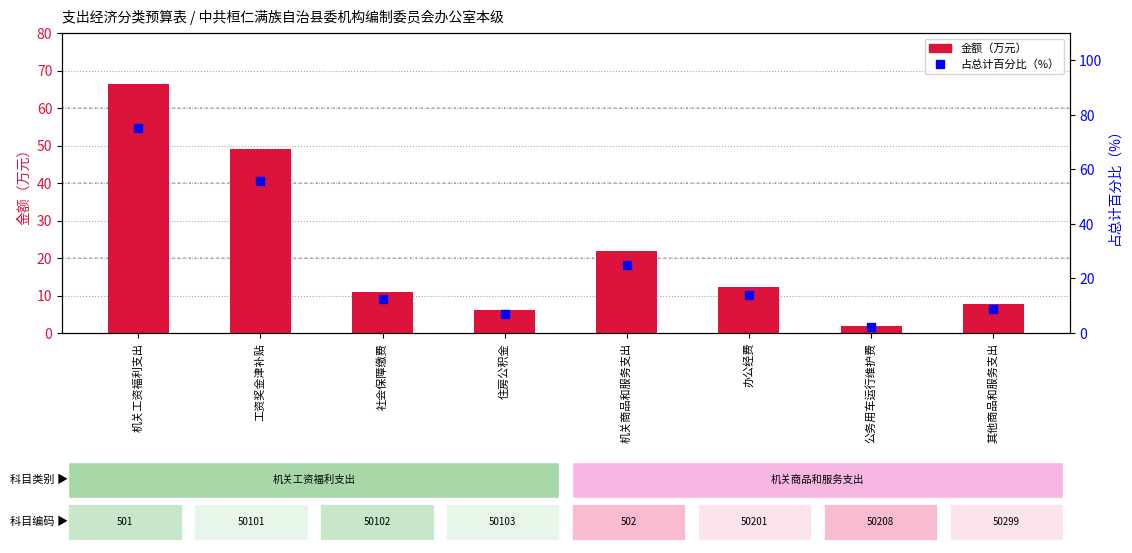

Which series contains the lowest Y value?

金额（万元）